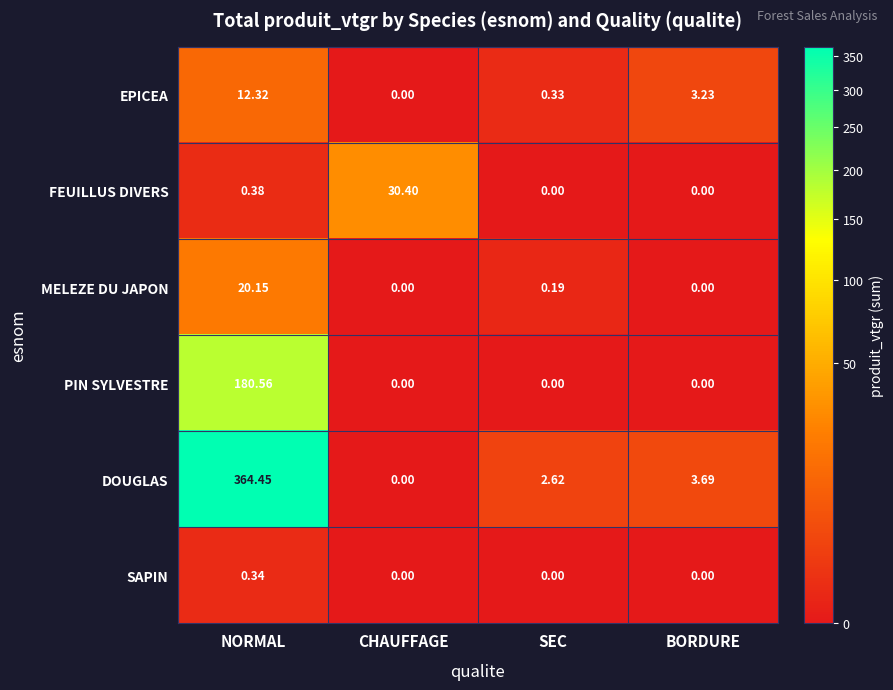

Which label corresponds to the largest value in the chart?

NORMAL